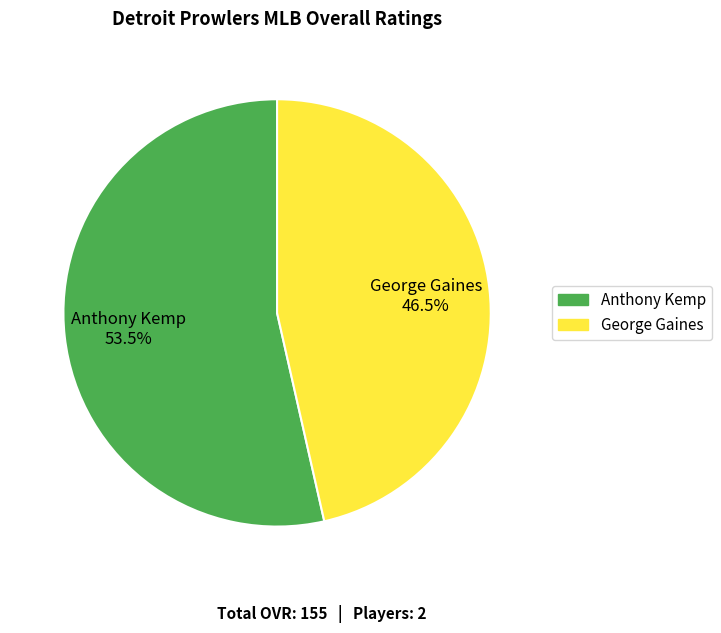

What is the ratio of the value at George Gaines to the value at Anthony Kemp?

0.9